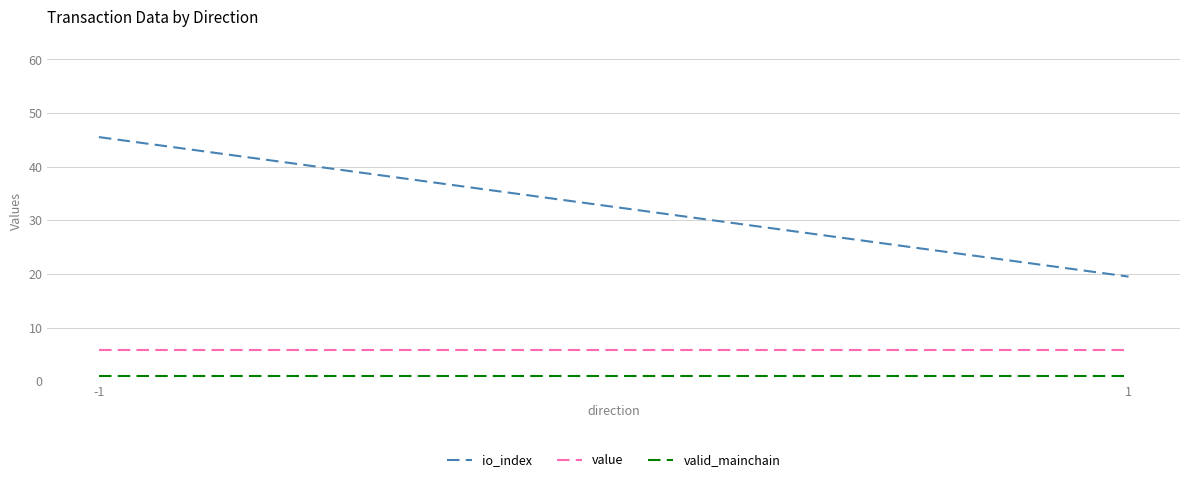

What is the value of the value point at the 1st from the left?

5.9